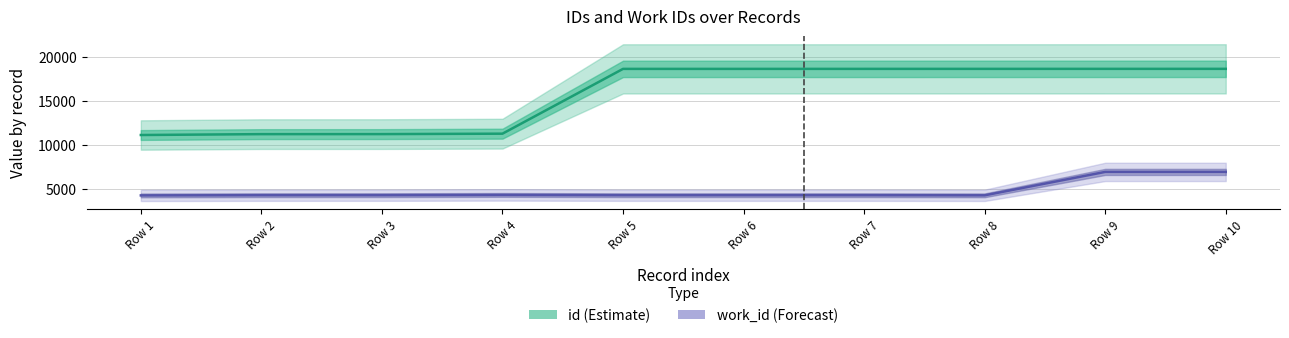

Between Row 7 and Row 9, which series saw the biggest shift?

work_id (Forecast)